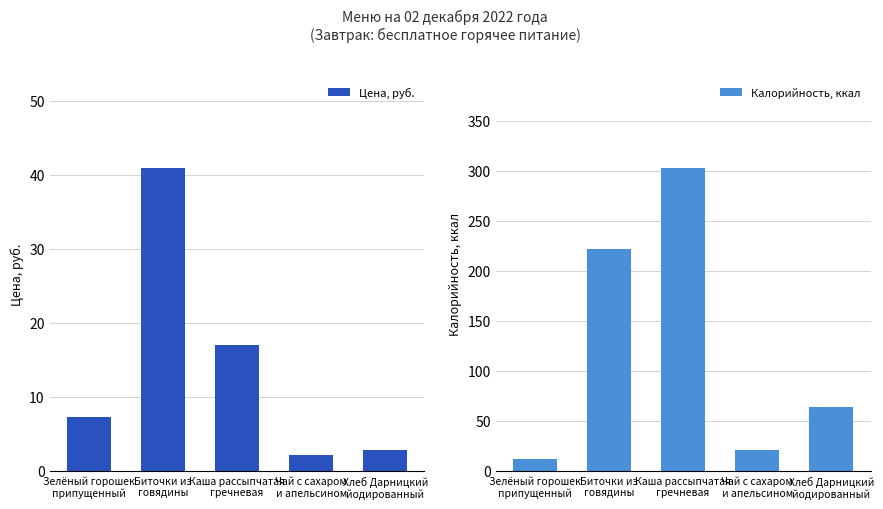

At Биточки из
говядины, list the series in order from largest to smallest.

Калорийность, ккал, Цена, руб.